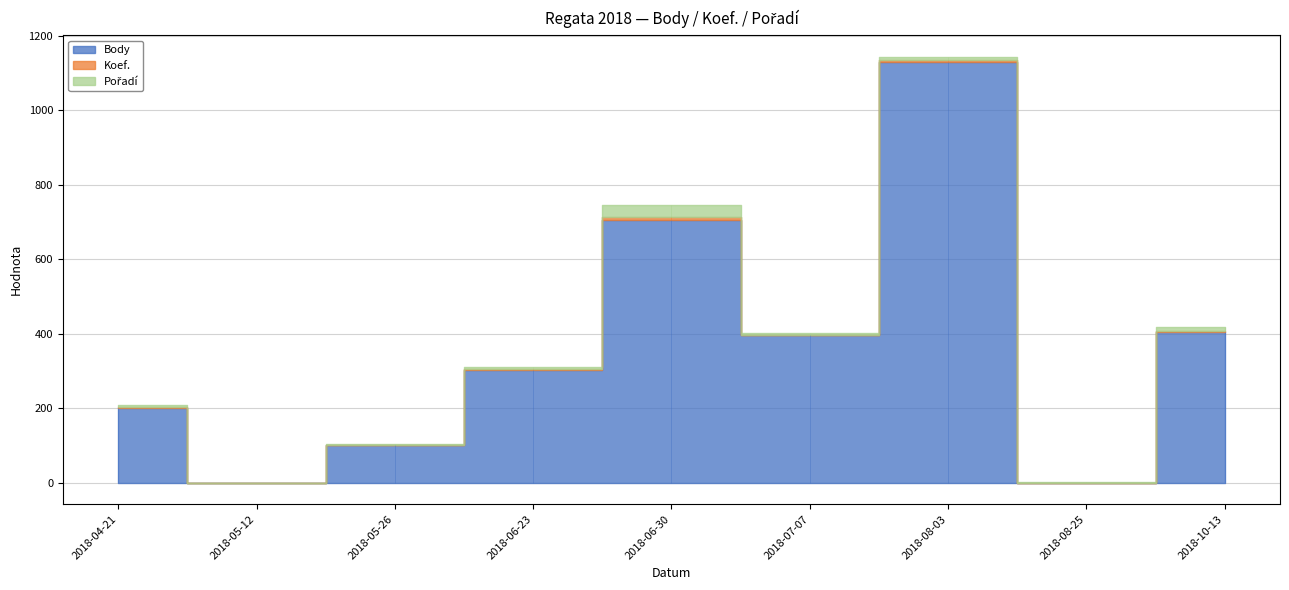

At how many categories does at least one series exceed 329?

4